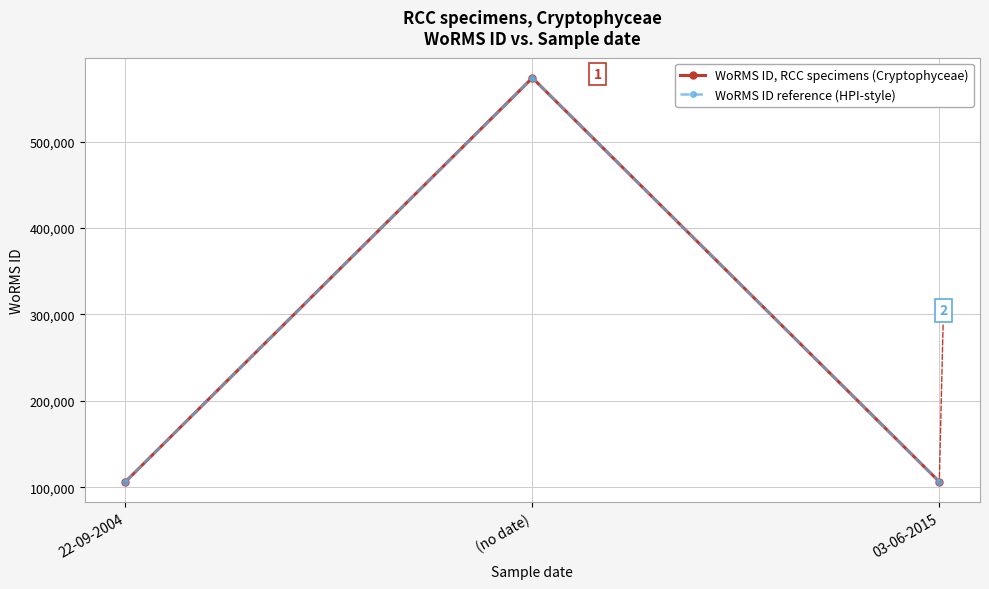

Is this an area chart (filled region under the line)?

No